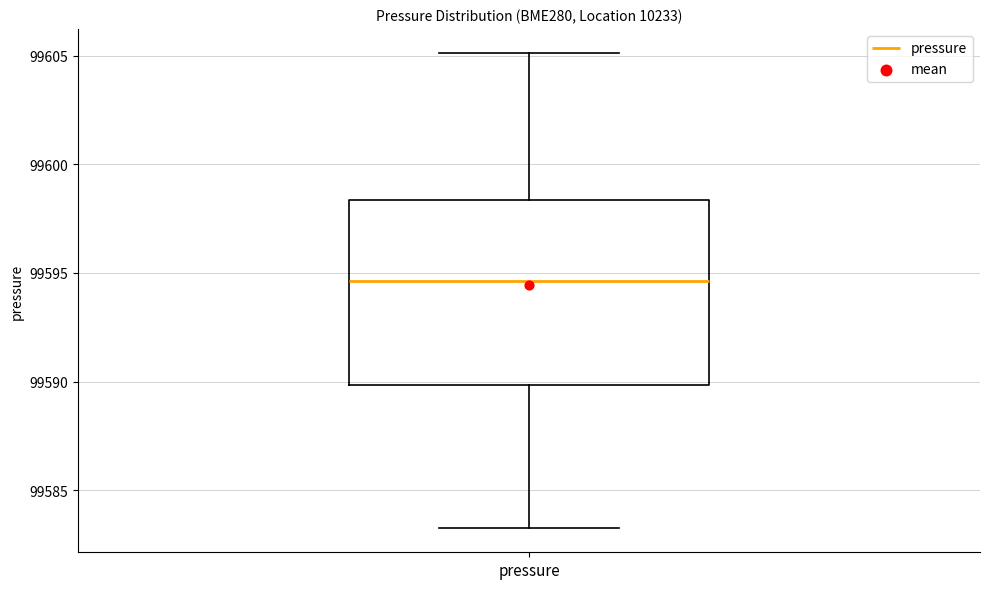

Transcribe this box plot: give where the median line is, the range the box spans, and where the two whiskers end, as read against the y-axis. The values are not printed on the chart, so give them approximately, as read against the axis.

median 99594.5, box 99590.0 to 99598.5, whiskers 99583.5 to 99605.0